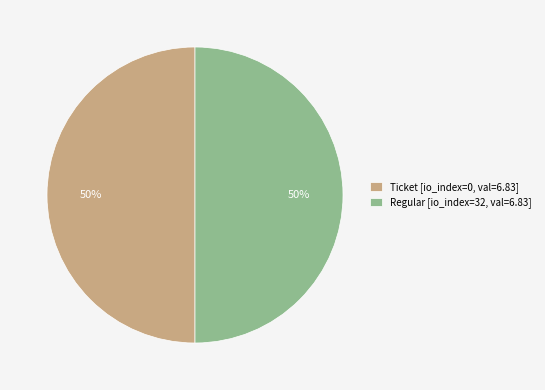

The Ticket [io_index=0, val=6.83] slice represents 59% of the pie. True or false?

False